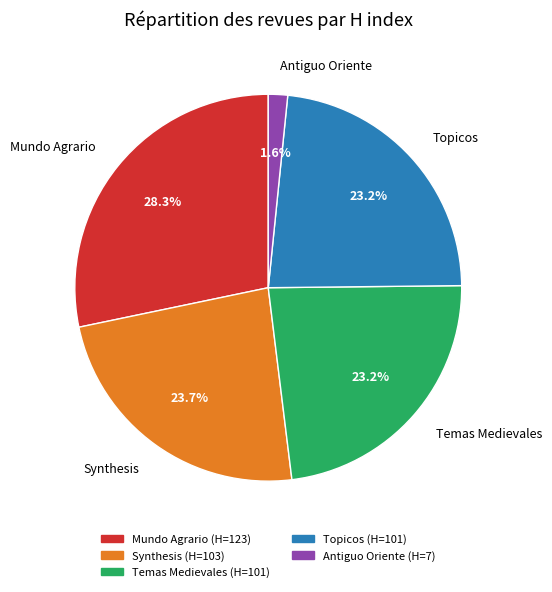

What is the ratio of the value at Temas Medievales to the value at Synthesis?

1.0